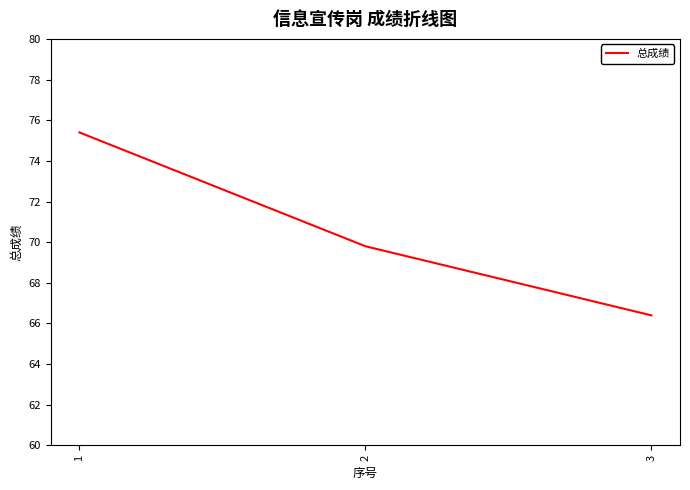

How many categories are shown in the chart?

3